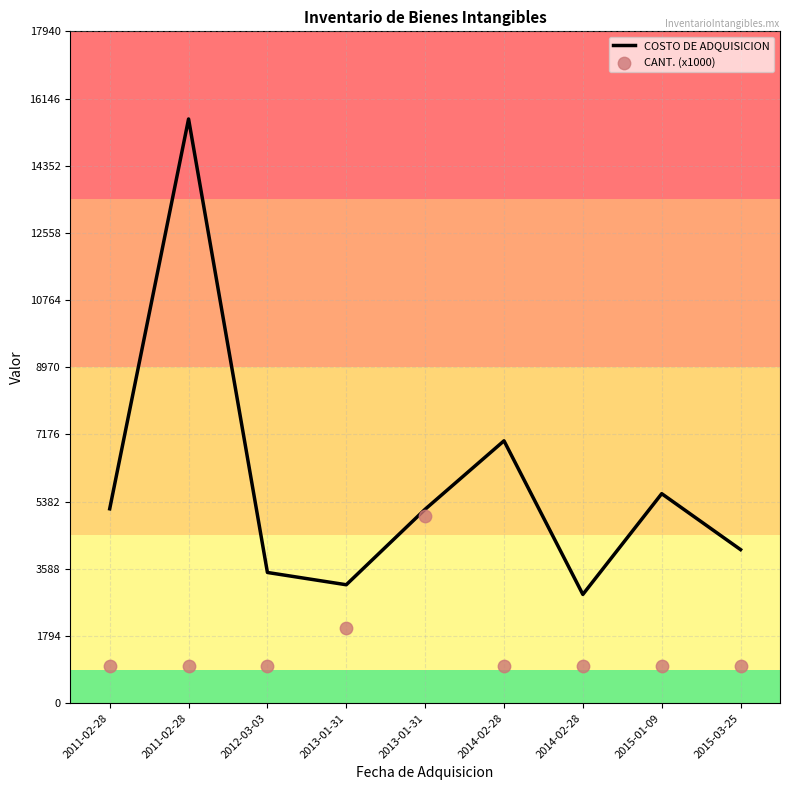

Is the value of COSTO DE ADQUISICION at 2014-02-28 greater than the value of CANT. (x1000) at 2012-03-03?

Yes